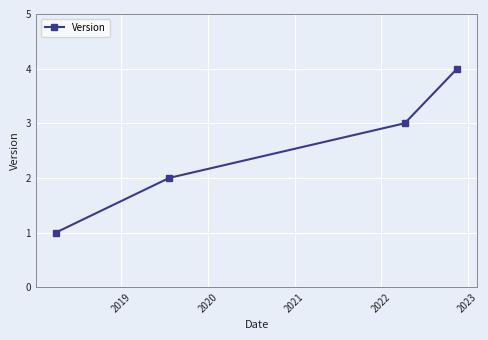

What is the difference between the maximum and minimum values?

3